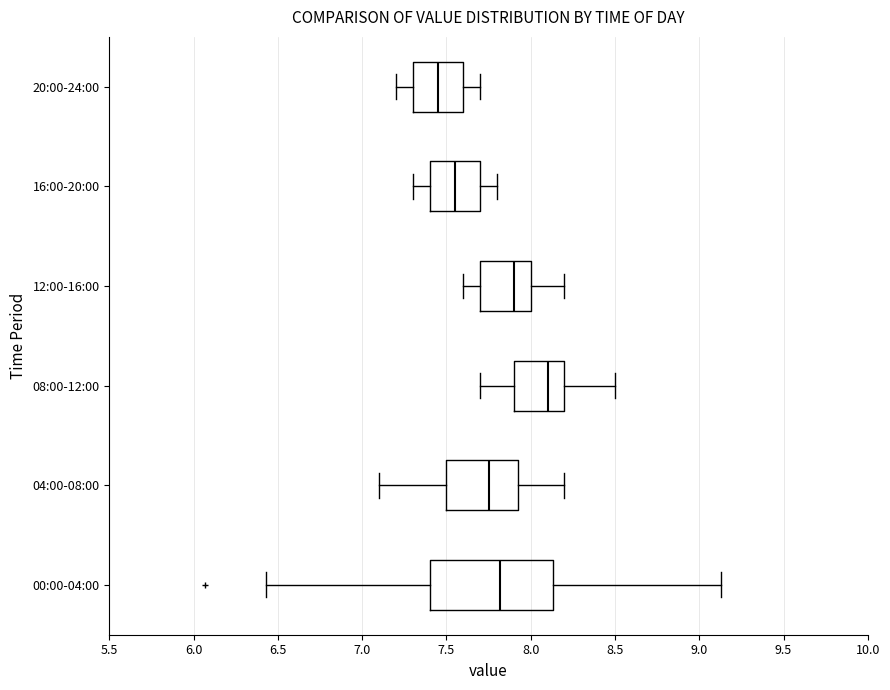

Where does the median line of the box for 16:00-20:00 sit on the x-axis? The values are not printed on the chart, so give them approximately, as read against the axis.

7.55